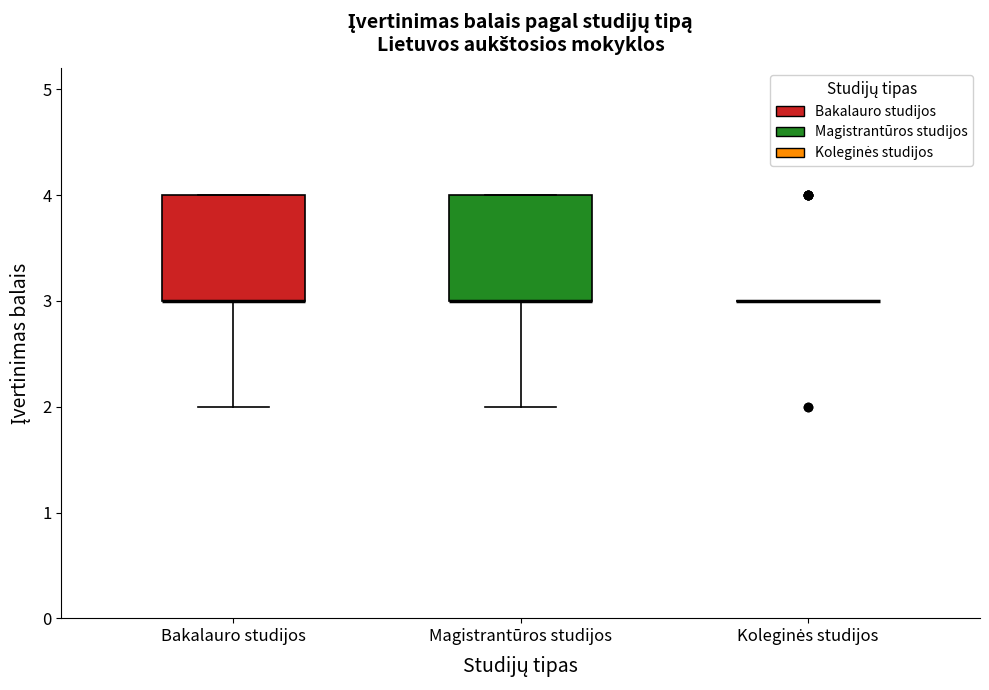

Where is the lower edge of the box for Magistrantūros studijos on the y-axis? The values are not printed on the chart, so give them approximately, as read against the axis.

3